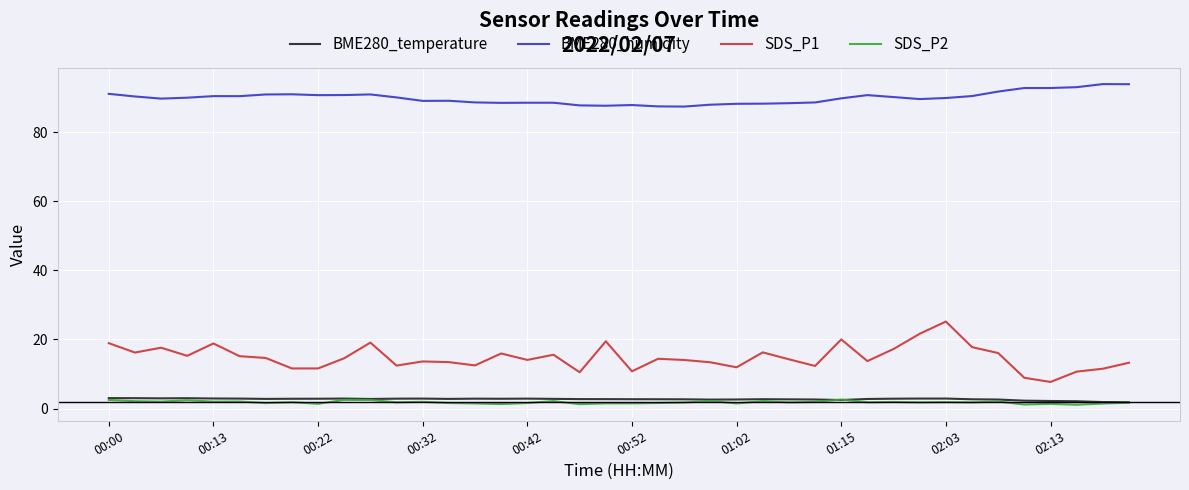

Which series has the widest spread of values?

SDS_P1